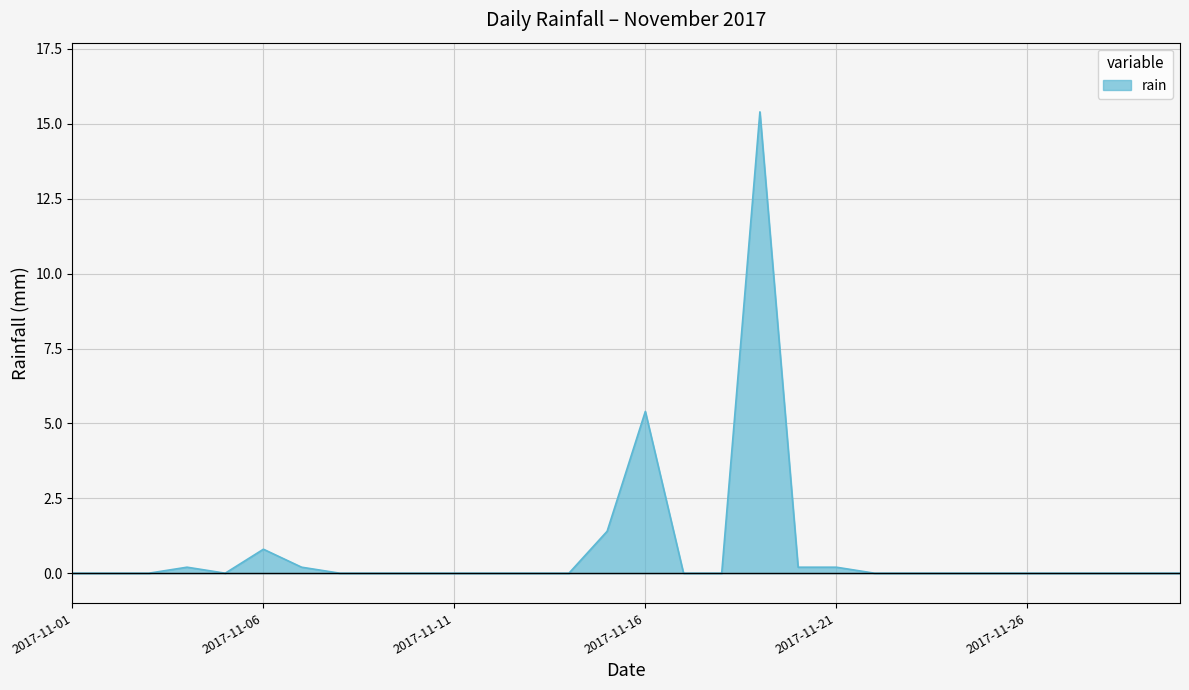

True or false: the data has more than 0 interior local peaks.

True